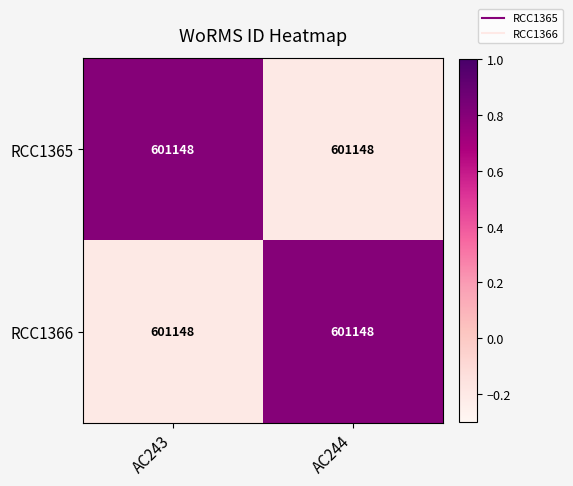

What is the spread (max minus min) of values at AC244?

1.0